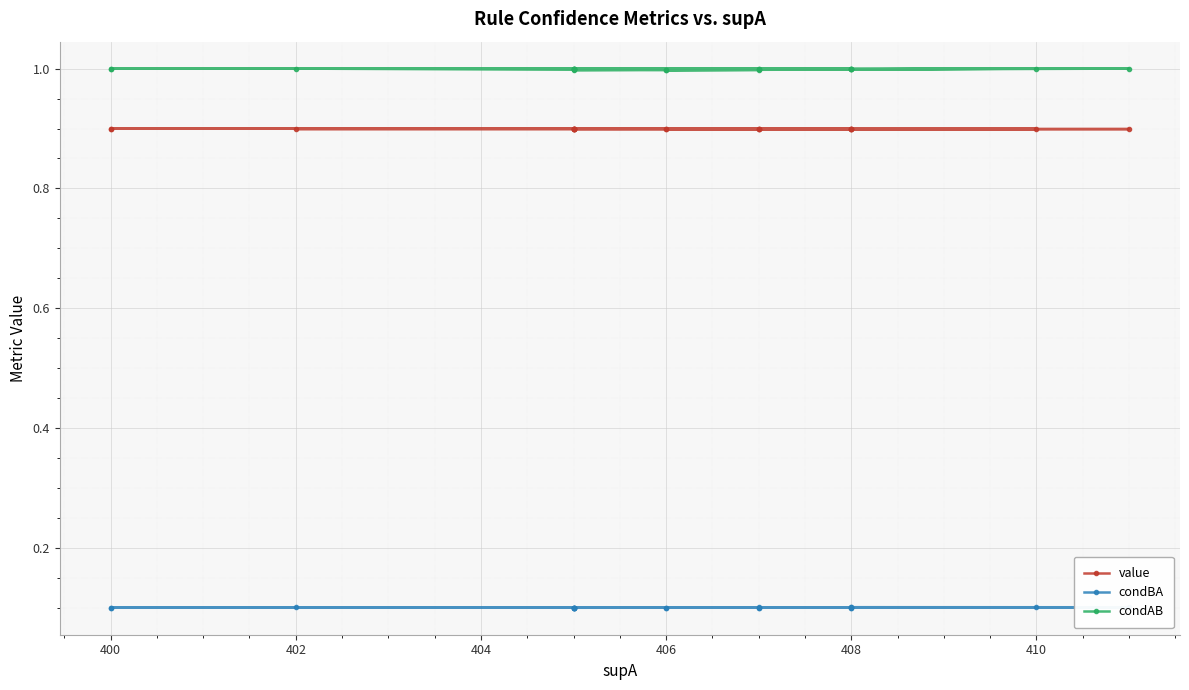

What are all the series names shown in the legend?

value, condBA, condAB